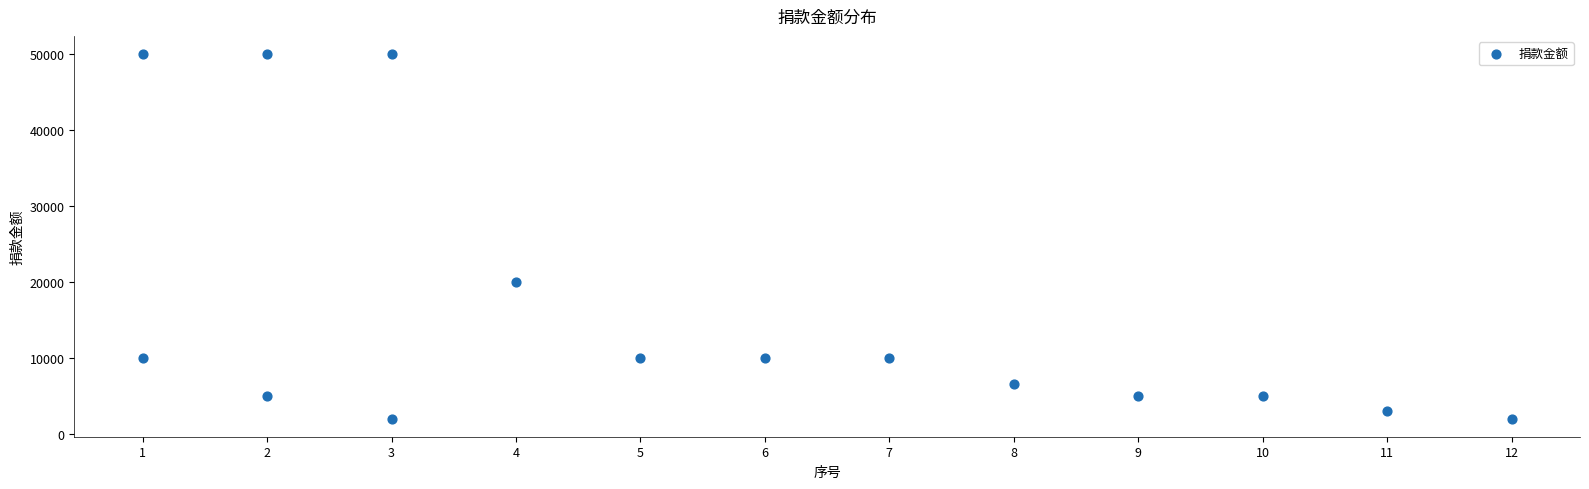

What Y value in the scatter plot is closest to 26000?

20000